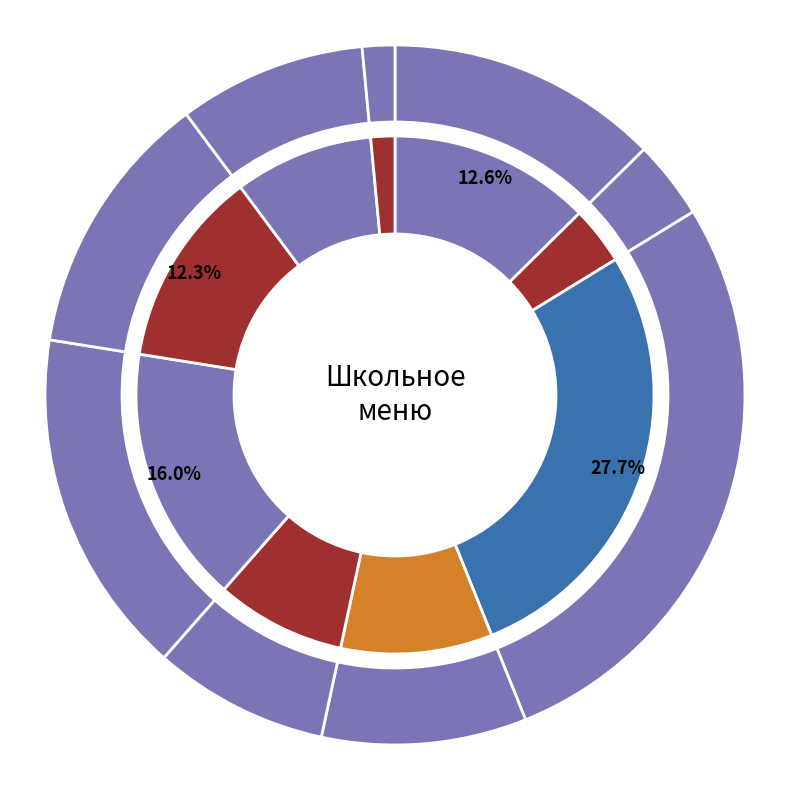

What portion of the pie excludes Каша вязкая геркулесовая с маслом?

87.4%